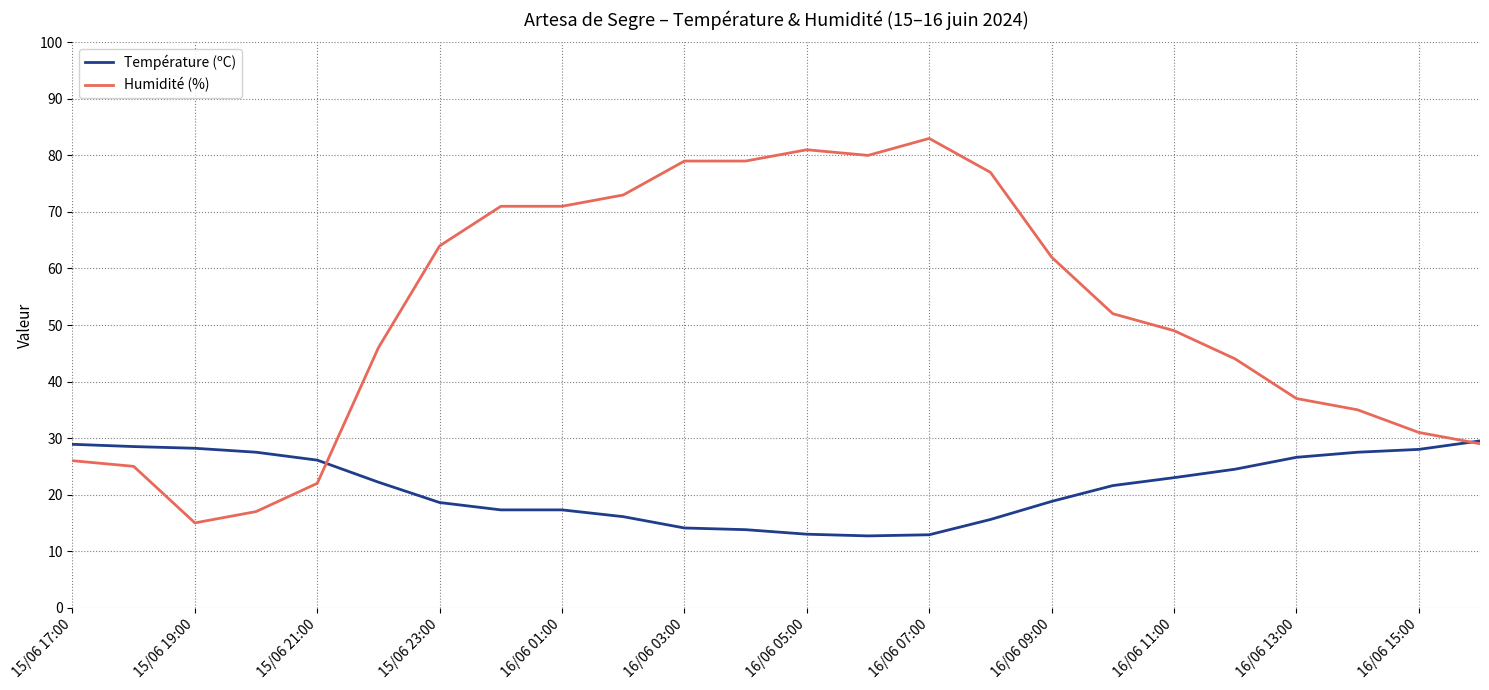

What is the maximum value shown in the chart?

83.0